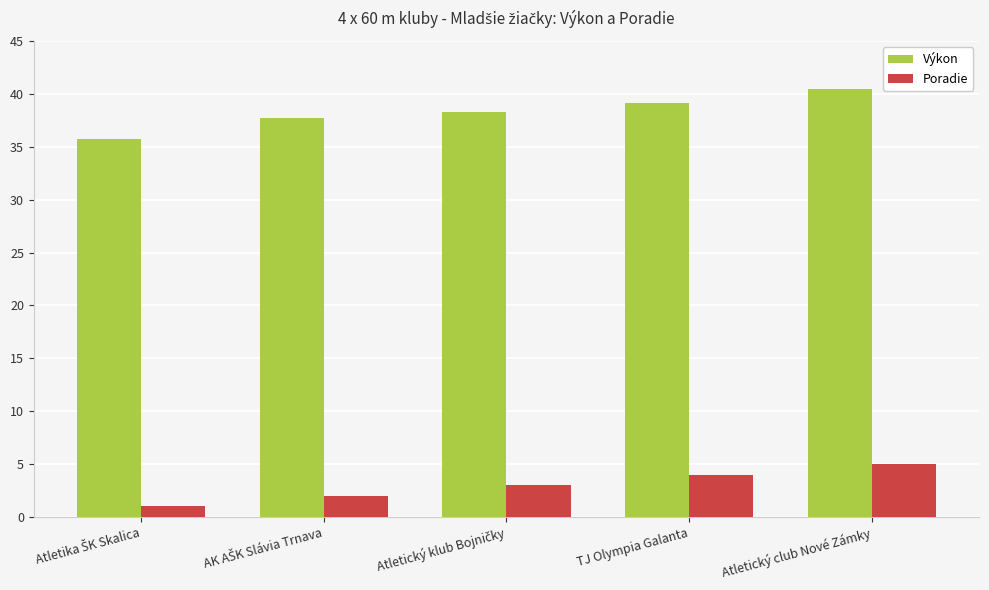

What is the maximum value shown in the chart?

40.5